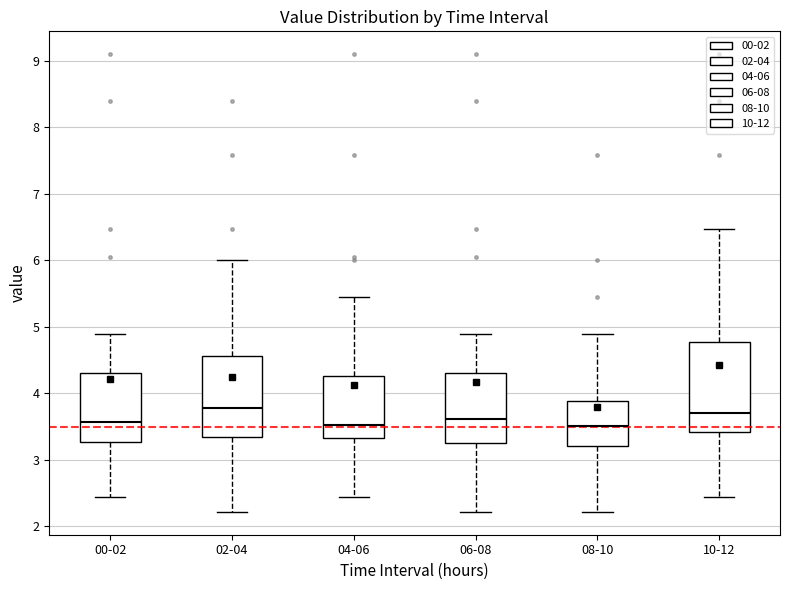

Reading left to right, transcribe this box plot: for each box, give where its median line is, the range the box spans, and where its two whiskers end, as read against the y-axis. The values are not printed on the chart, so give them approximately, as read against the axis.

00-02: median 3.6, box 3.3 to 4.3, whiskers 2.5 to 4.9
02-04: median 3.8, box 3.4 to 4.6, whiskers 2.2 to 6.0
04-06: median 3.5, box 3.3 to 4.3, whiskers 2.5 to 5.5
06-08: median 3.6, box 3.3 to 4.3, whiskers 2.2 to 4.9
08-10: median 3.5, box 3.2 to 3.9, whiskers 2.2 to 4.9
10-12: median 3.7, box 3.4 to 4.8, whiskers 2.5 to 6.5